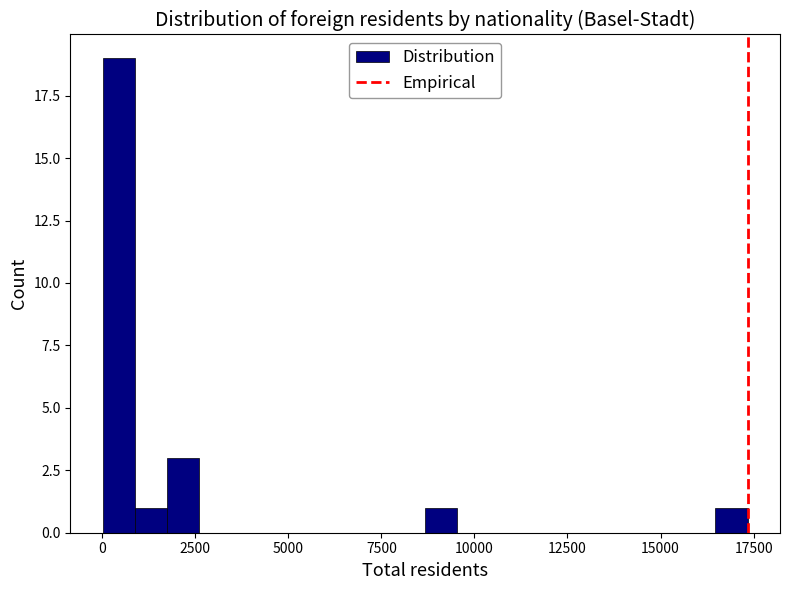

Around what value on the x-axis is the tallest bar? Give the approximate position of its centre, as read against the axis.

500